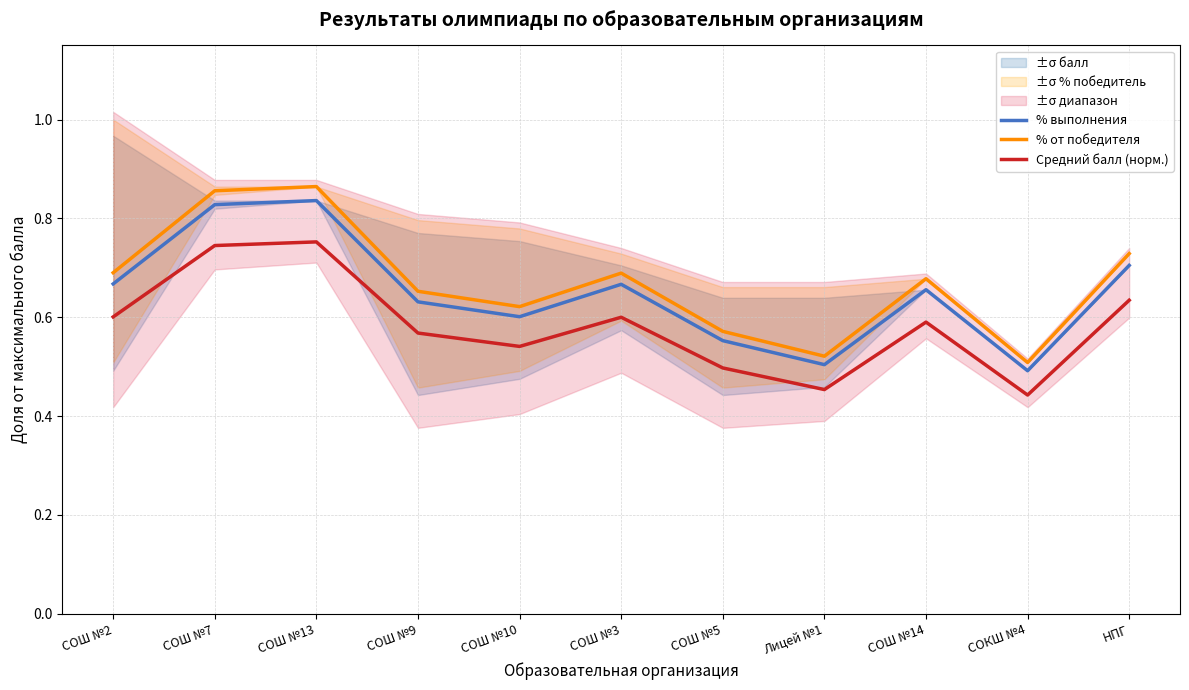

What is the label of the 6th point from the right?

СОШ №3